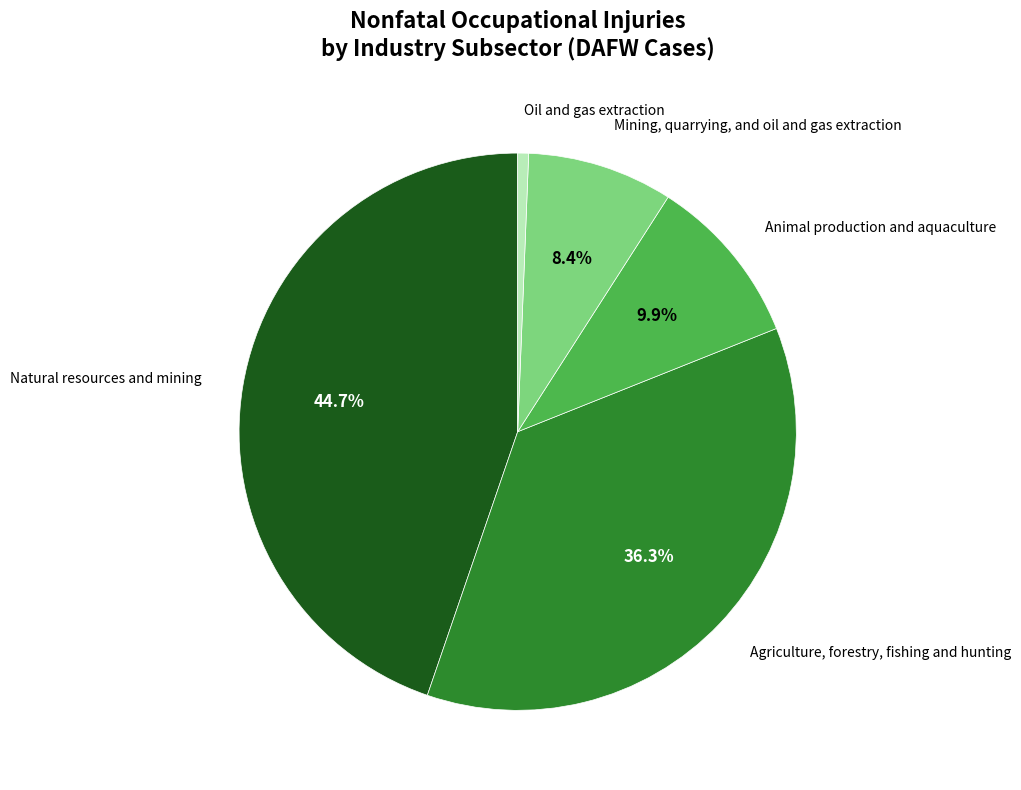

What percentage is the Animal production and aquaculture slice, to the nearest percent?

10%